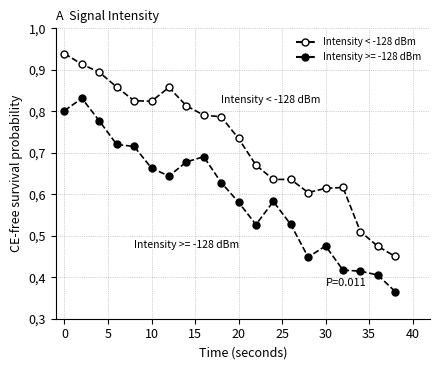

Does the chart have visible grid lines?

Yes